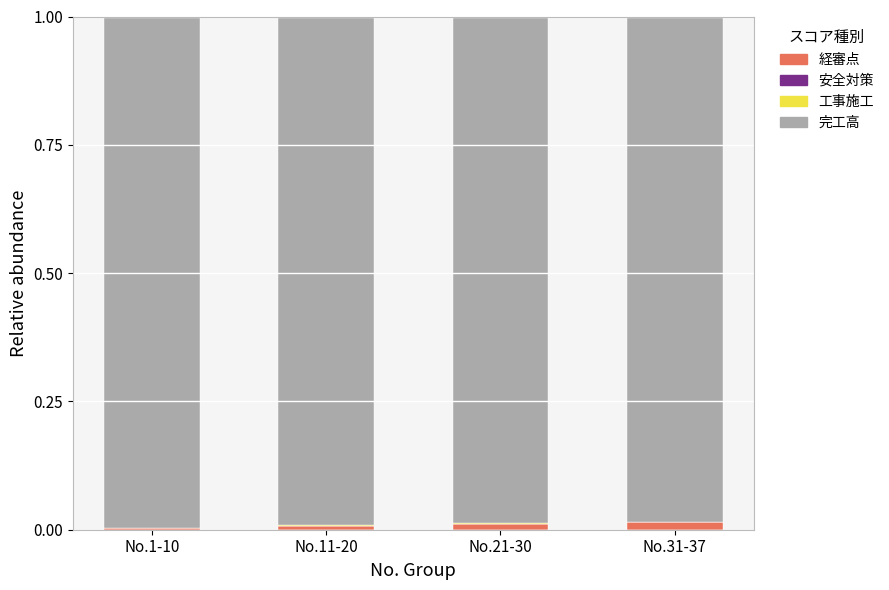

True or false: 経審点 has a value of 0.0 at No.31-37.

True